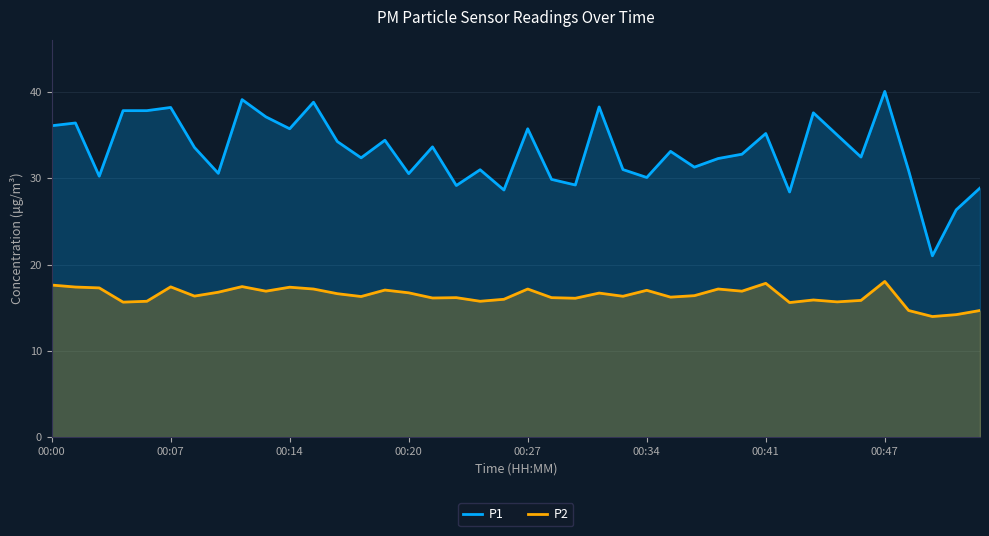

True or false: P2 and P1 cross at least once.

False